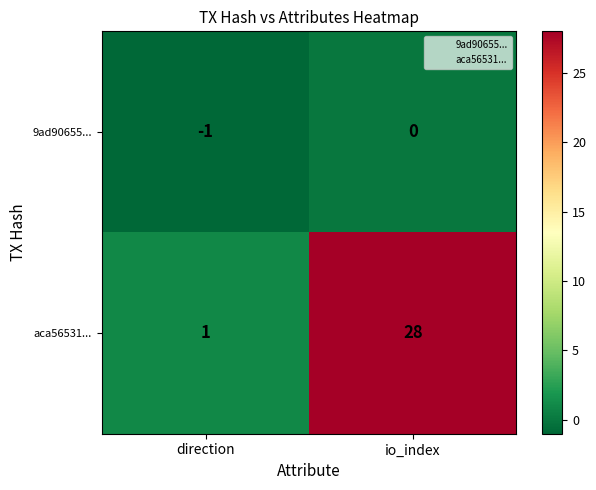

What is the sum of all aca56531... values?

29